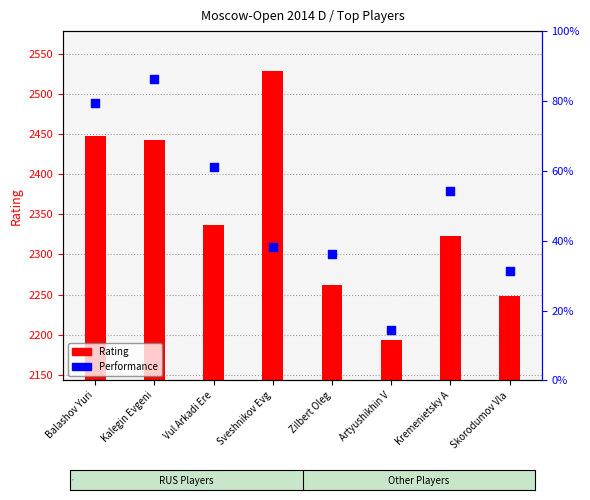

Is the value of Performance at Kalegin Evgeni greater than the value of Rating at Artyushikhin V?

Yes